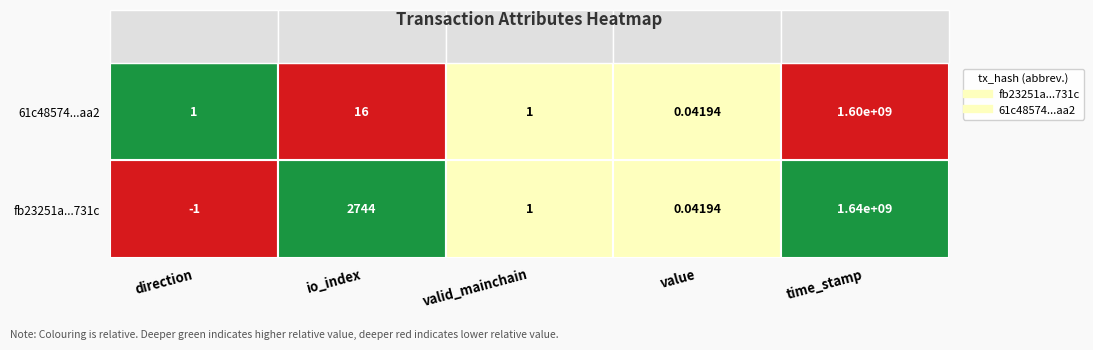

At which label does fb23251a92ce9fd70bd4e1462e46088debf731c reach its peak?

time_stamp